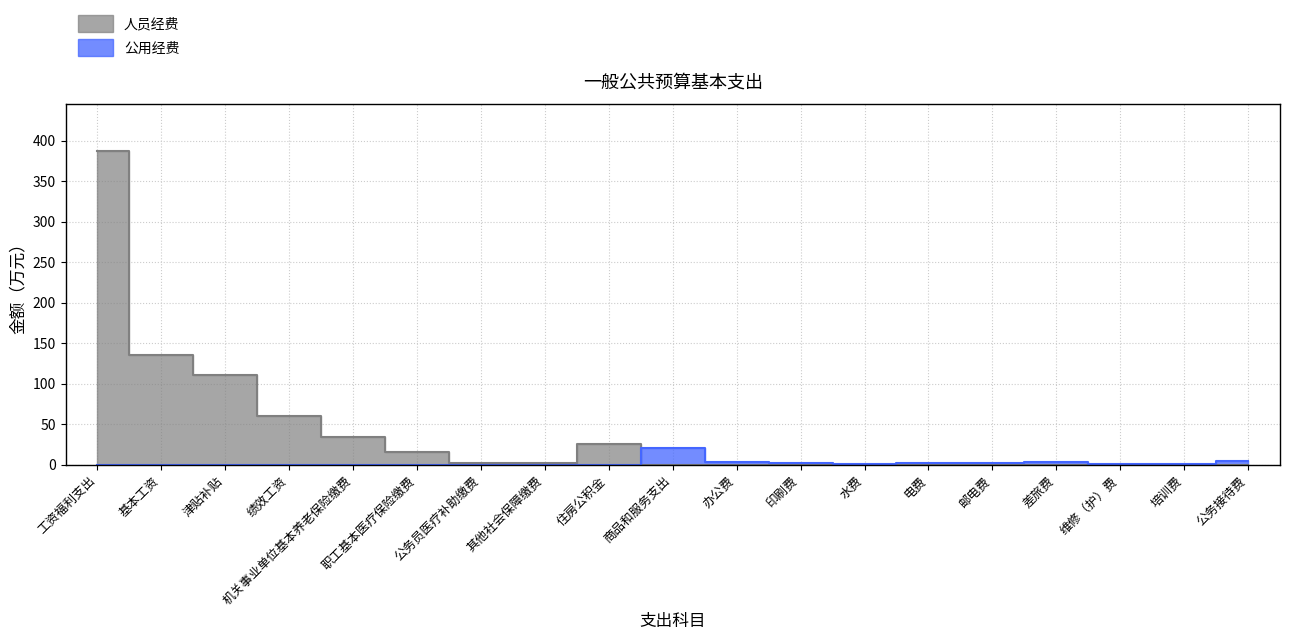

True or false: 人员经费 and 公用经费 intersect in this chart.

True